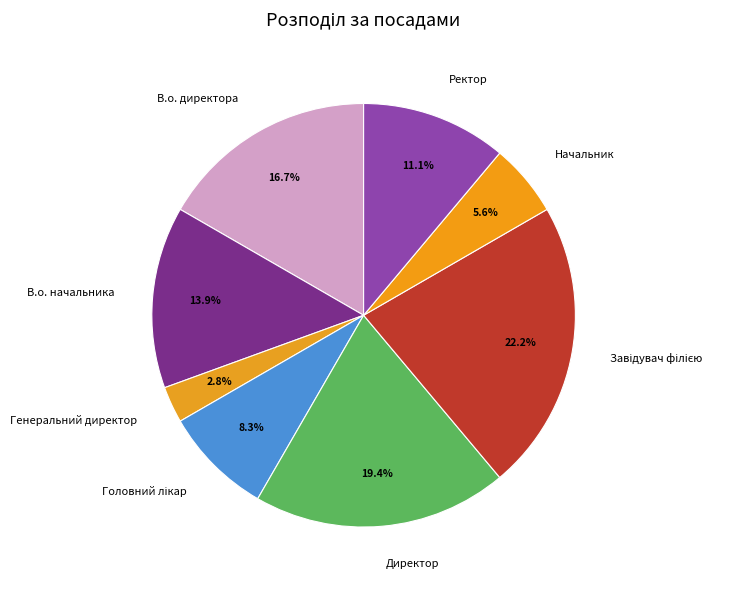

To the nearest percent, what is the average slice percentage?

12%